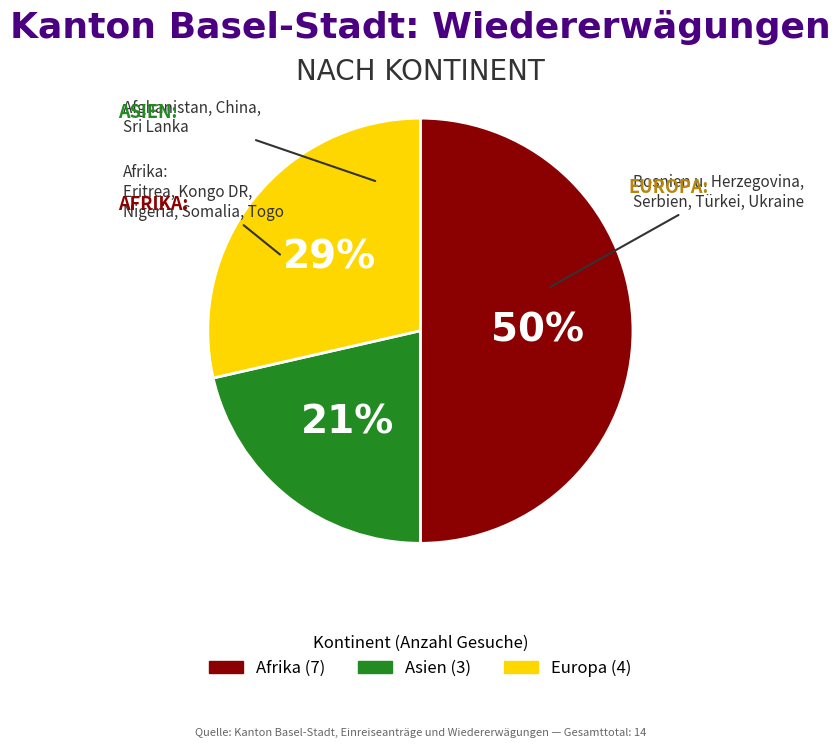

To the nearest percent, what is the difference between the Asien and Afrika slice percentages?

29%